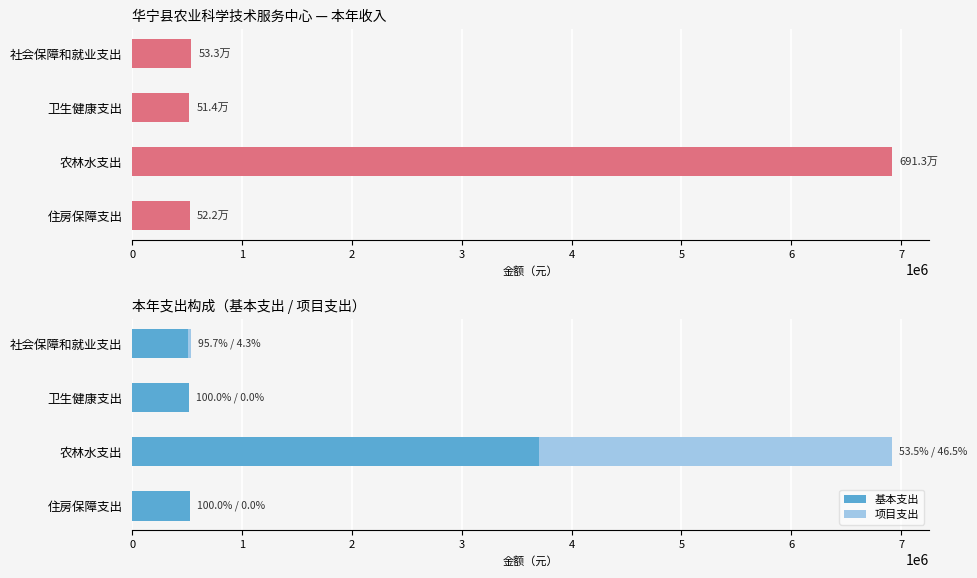

Rank the series by their maximum value, from highest to lowest.

本年收入合计, 基本支出, 项目支出